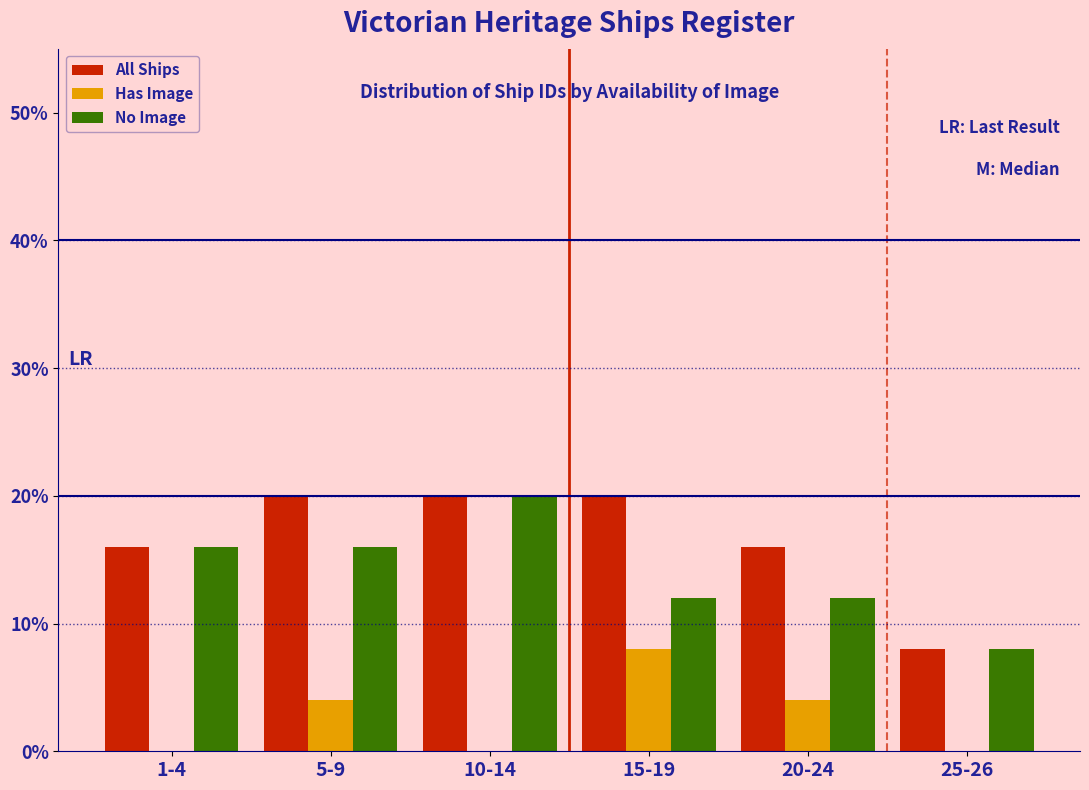

Reading left to right, what are all the values shown in this chart?

All Ships: 1-4=16	5-9=20	10-14=20	15-19=20	20-24=16	25-26=8
Has Image: 1-4=0	5-9=4	10-14=0	15-19=8	20-24=4	25-26=0
No Image: 1-4=16	5-9=16	10-14=20	15-19=12	20-24=12	25-26=8